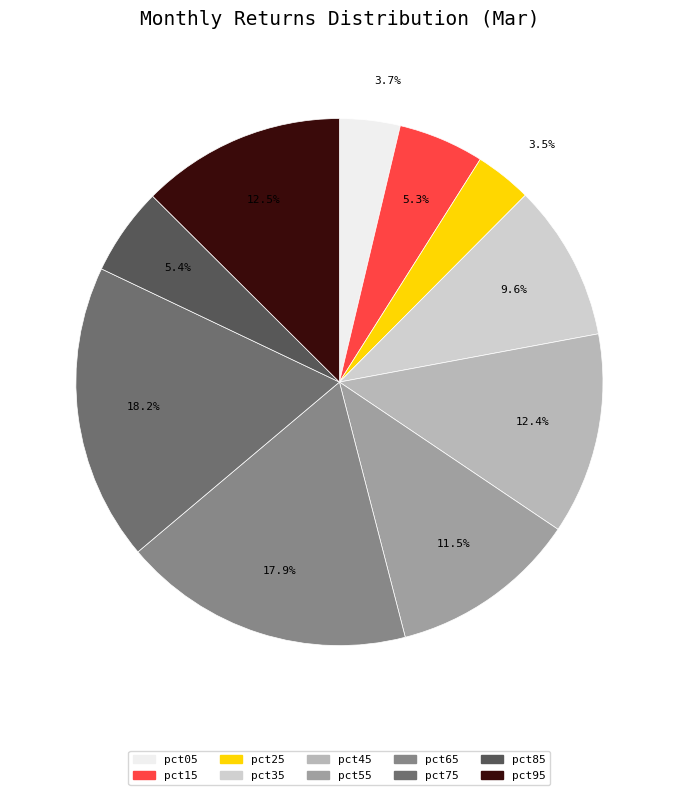

How many segments does this pie chart have?

10